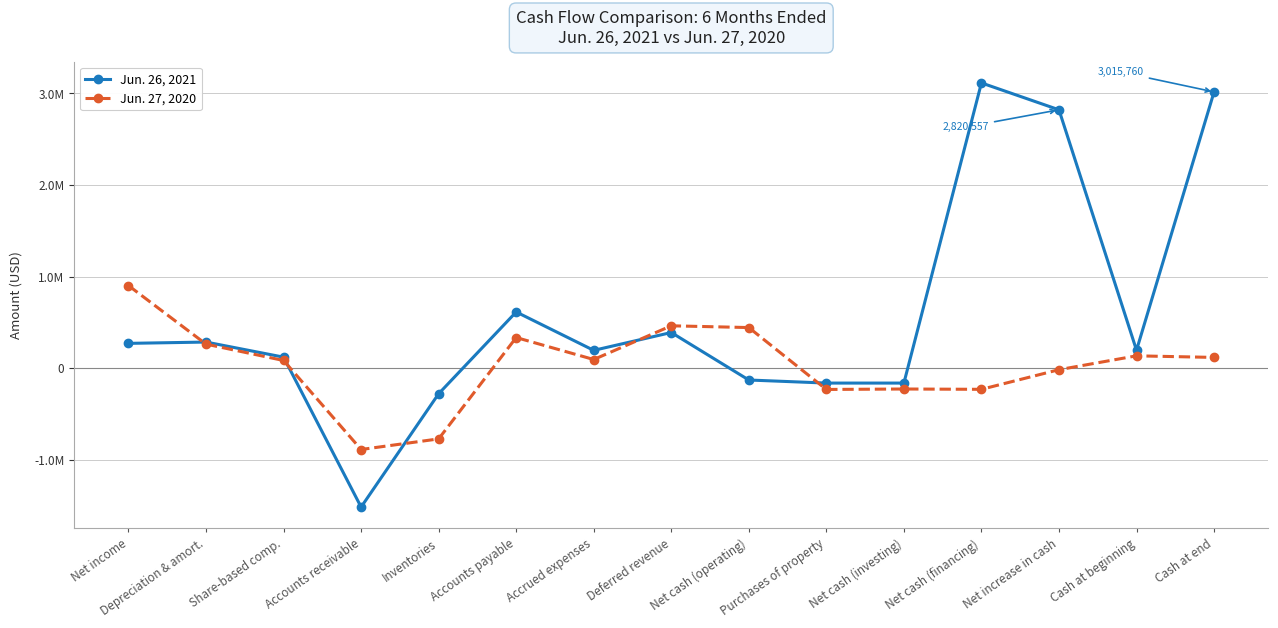

What is the average value of the Jun. 26, 2021 series?

584035